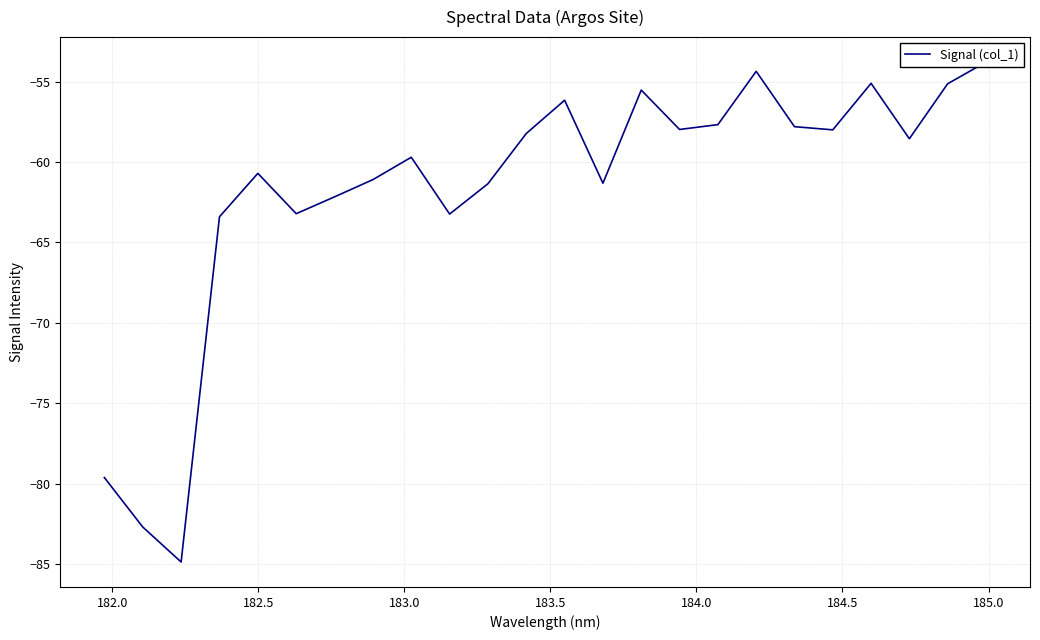

What is the difference between the maximum and minimum values?

31.1